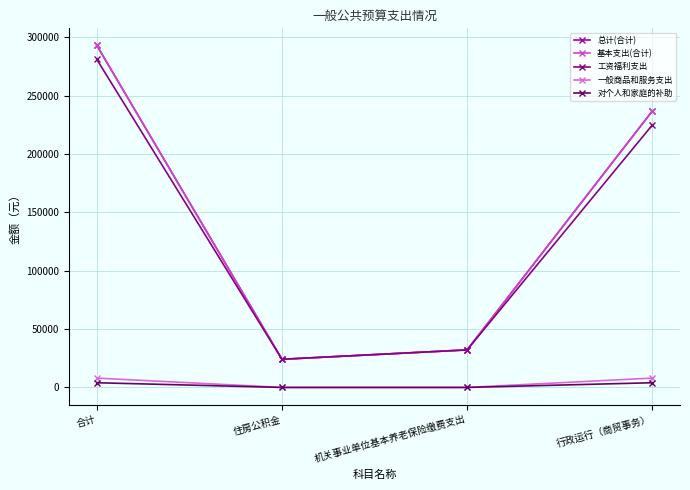

How many values in the 一般商品和服务支出 series are below 8000?

2